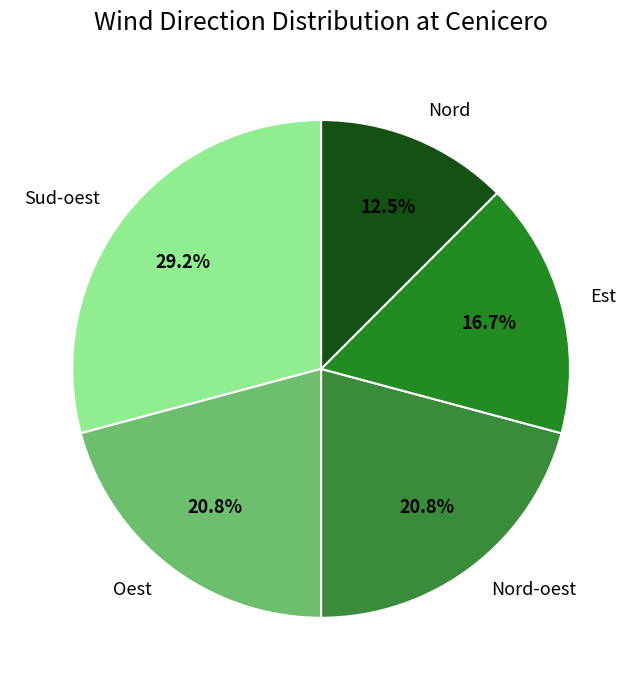

Between Oest and Sud-oest, which is larger?

Sud-oest